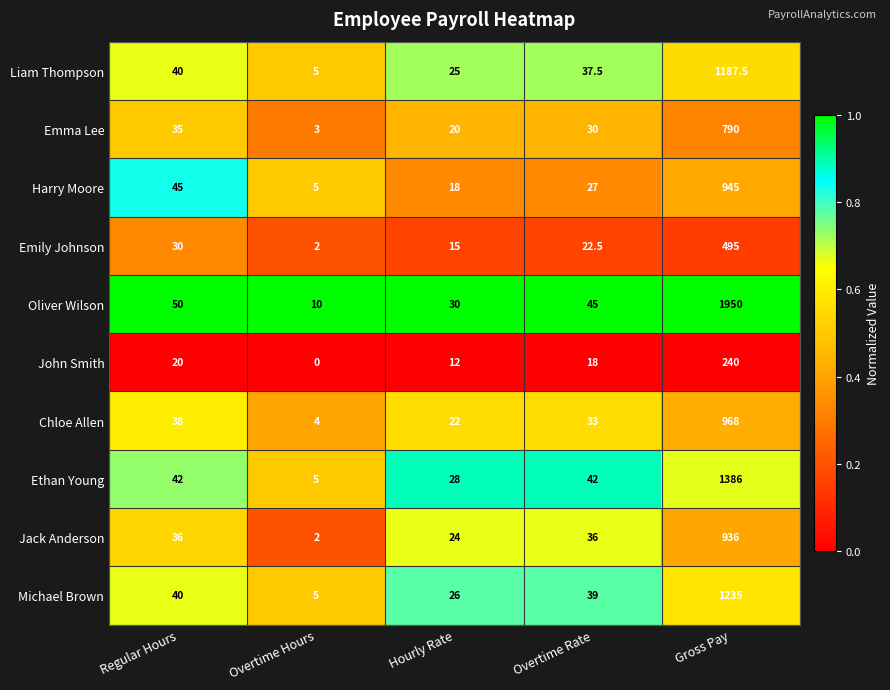

At how many categories does at least one series exceed 0?

5